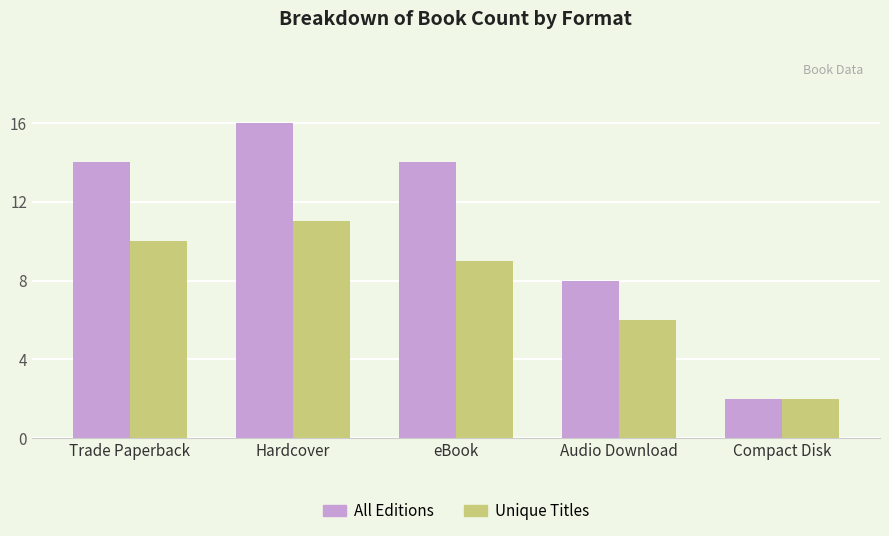

Where is Unique Titles nearest to the value 6?

Audio Download